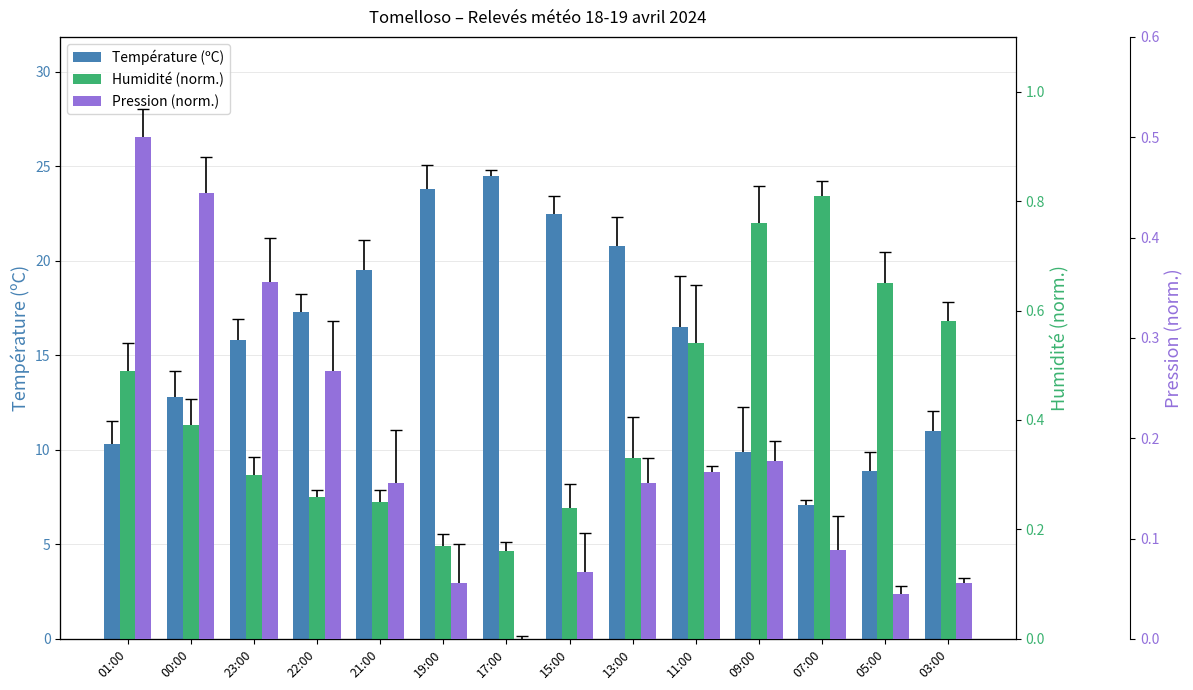

How many distinct data groups are displayed?

3